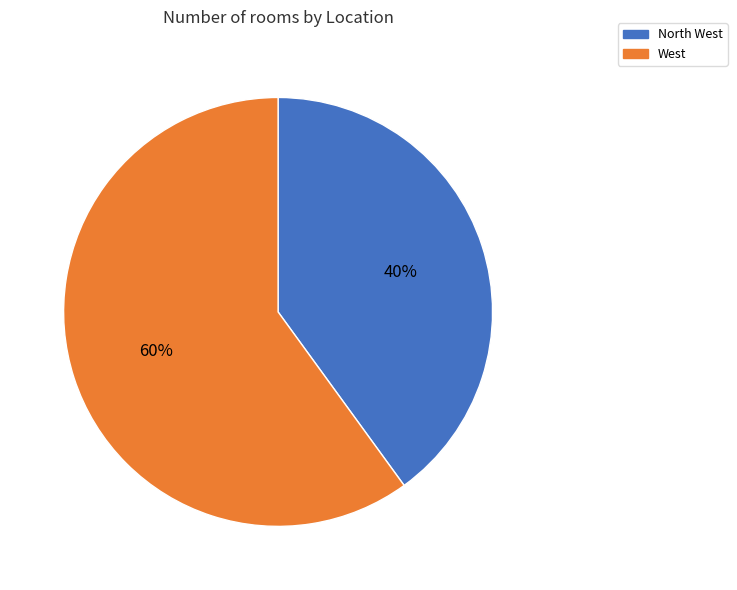

Which category accounts for the majority?

West